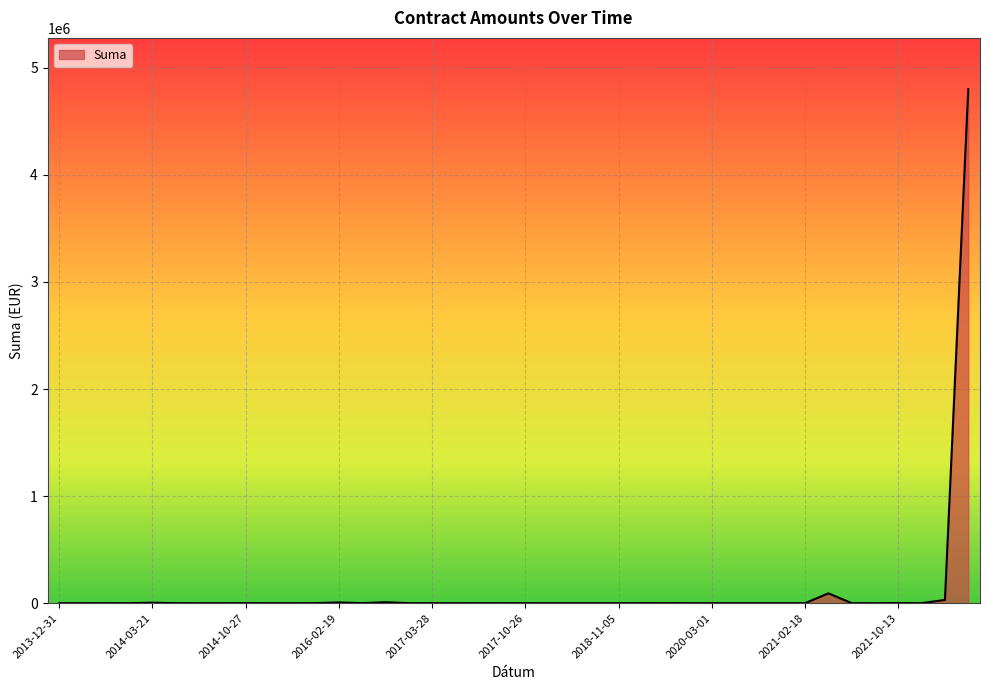

What is the maximum value shown in the chart?

4800000.0